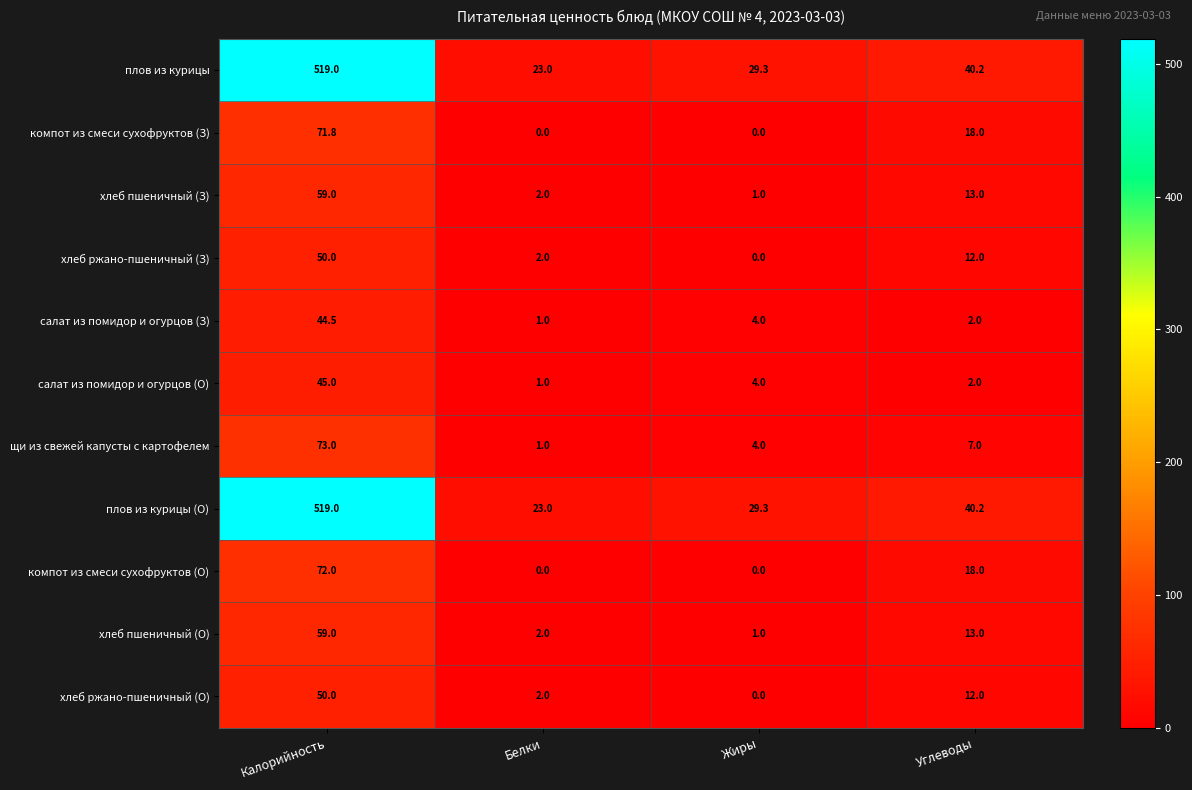

True or false: щи из свежей капусты с картофелем has a value of 0.2 at Белки.

False